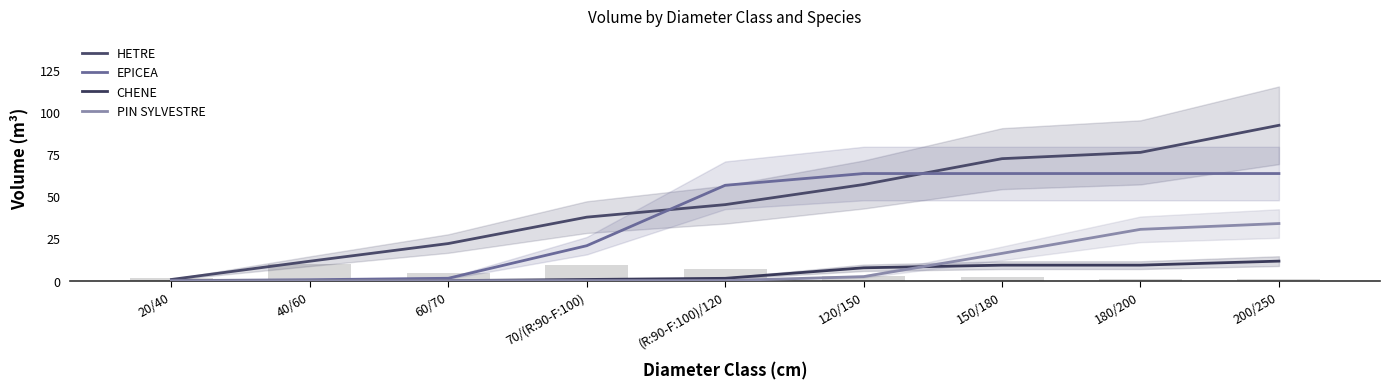

What is the total value across all series at (R:90-F:100)/120?

102.9